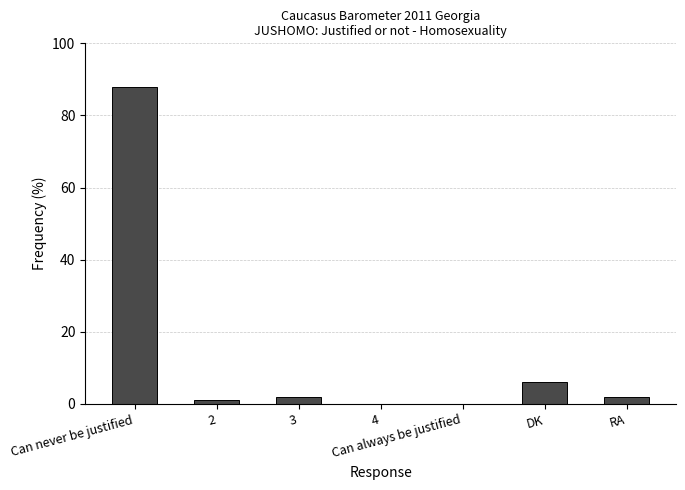

How many categories are shown in the chart?

7